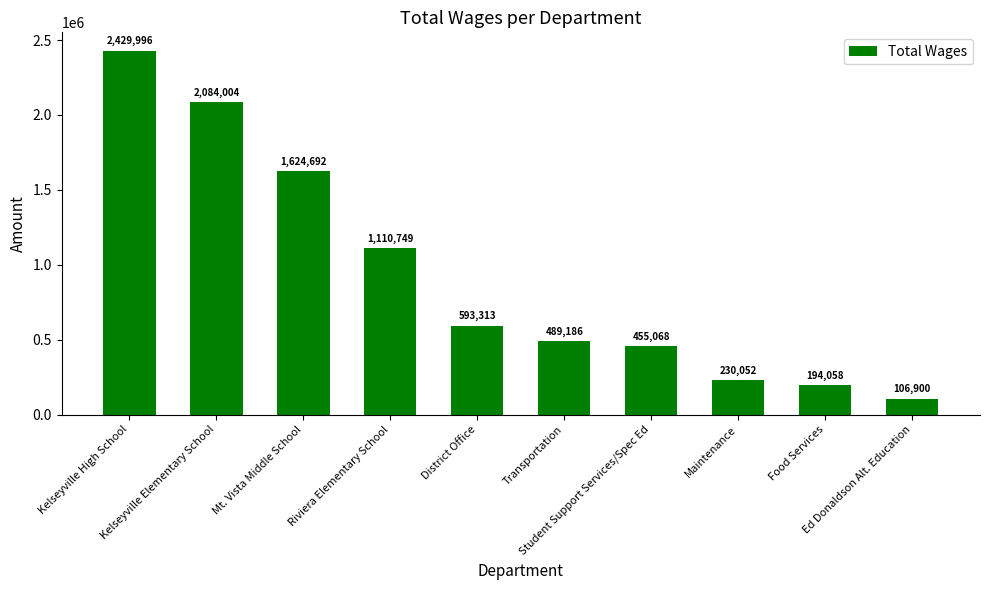

How many values are below 593313?

5